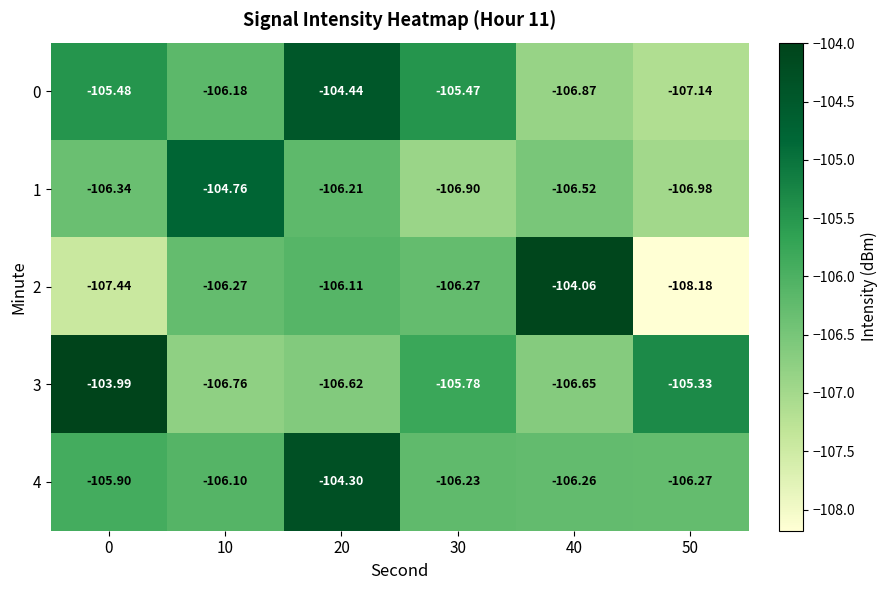

Is the value of 2 at 10 greater than the value of 3 at 50?

No